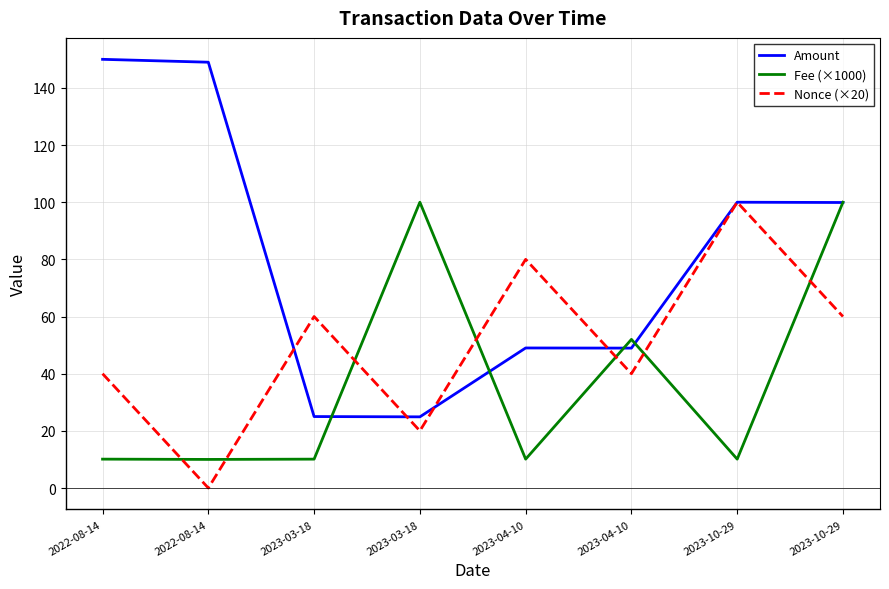

How many categories are shown in the chart?

8